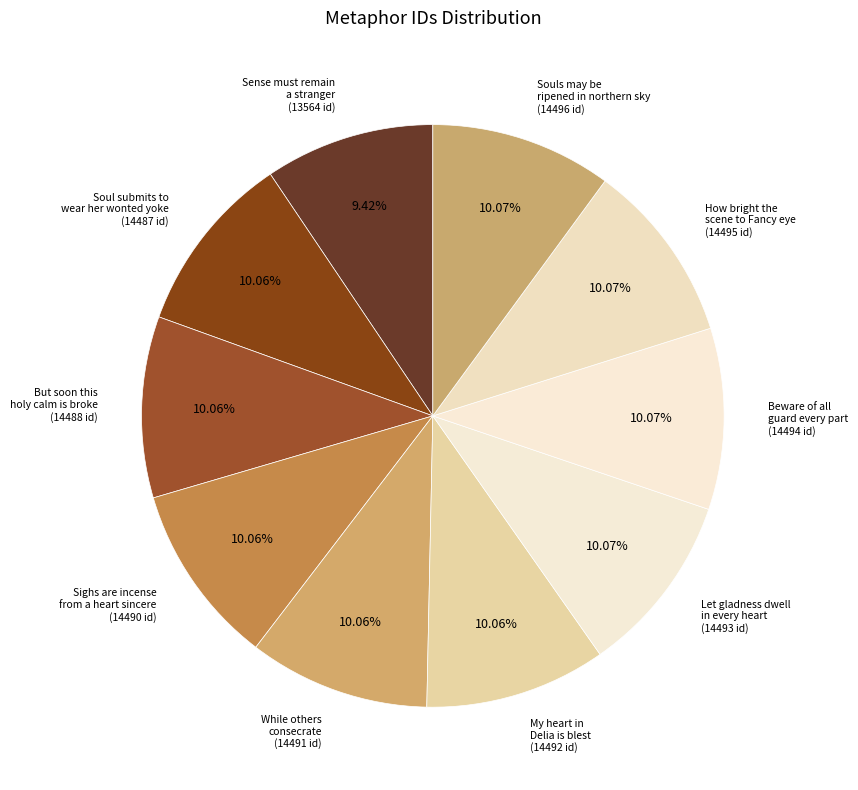

Is the sum of Souls may be ripened in northern sky and Sense must remain a stranger greater than half?

No